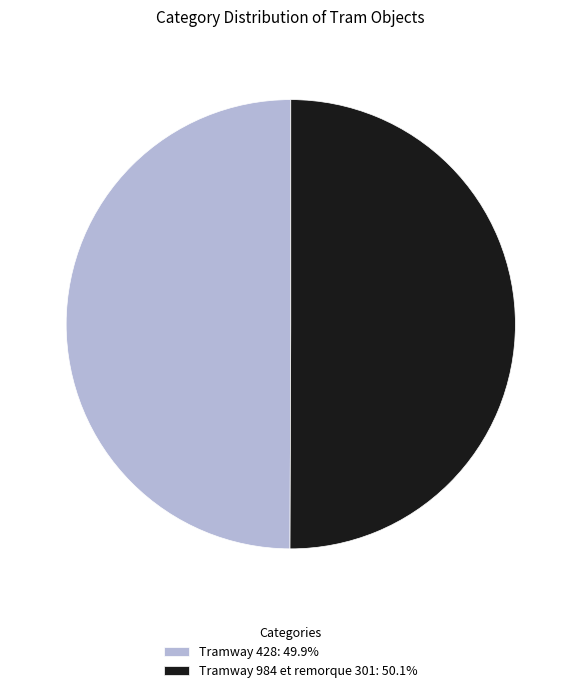

Combined, do Tramway 984 et remorque 301 and Tramway 428 account for over 50%?

Yes